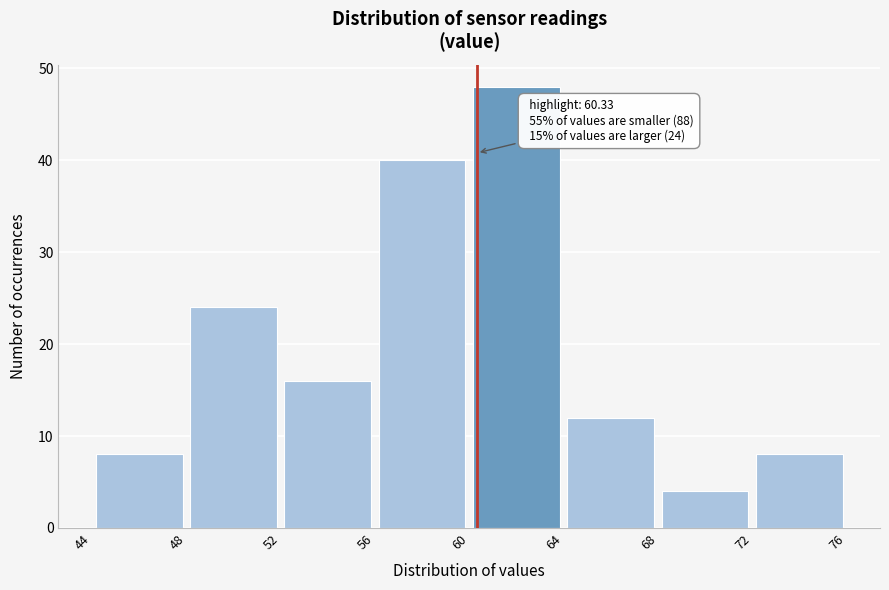

Over which range of the x-axis is the bar tallest?

60 to 64